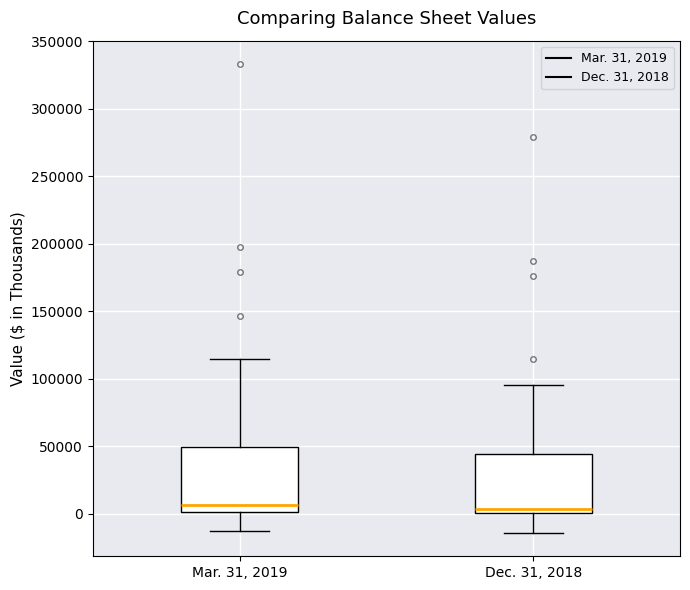

Reading left to right, read every box against the y-axis: the position of its median line, the range the box covers, and the ends of its whiskers. The values are not printed on the chart, so give them approximately, as read against the axis.

Mar. 31, 2019: median 5000, box 0 to 50000, whiskers -15000 to 115000
Dec. 31, 2018: median 5000, box 0 to 45000, whiskers -15000 to 95000